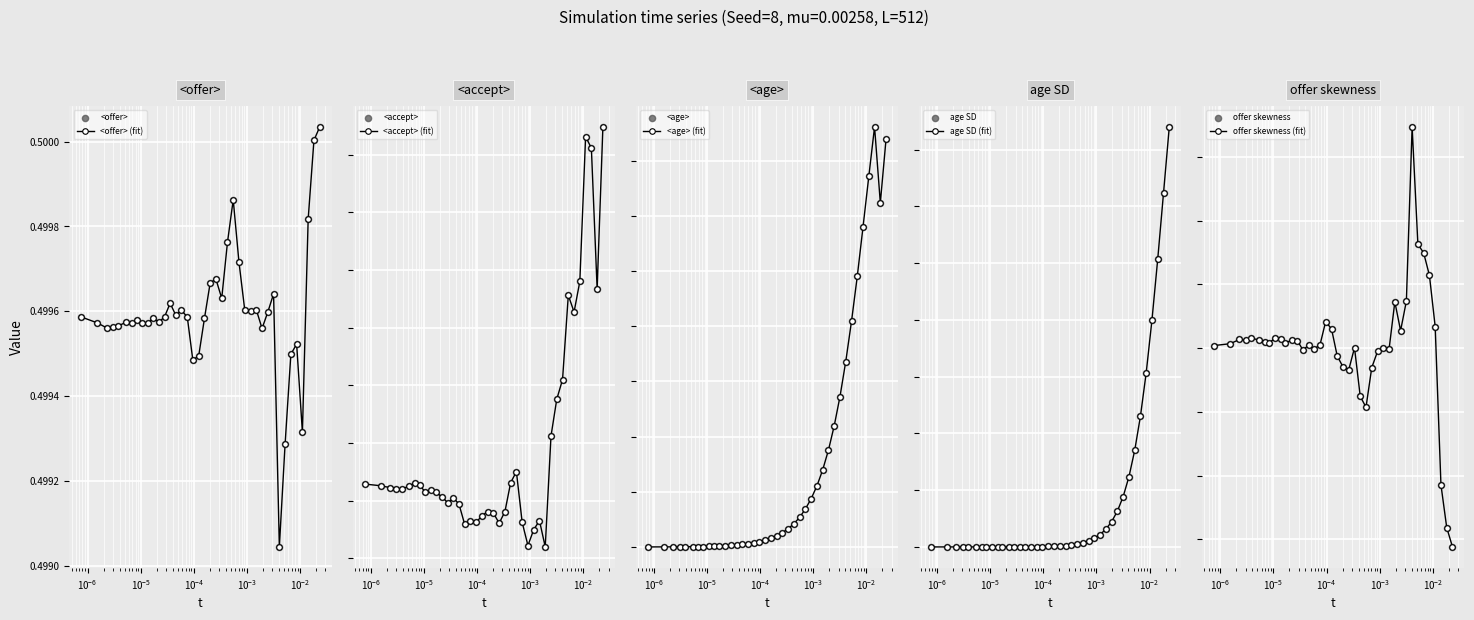

Count the <offer> (fit) values in the range 0 to 1.

40